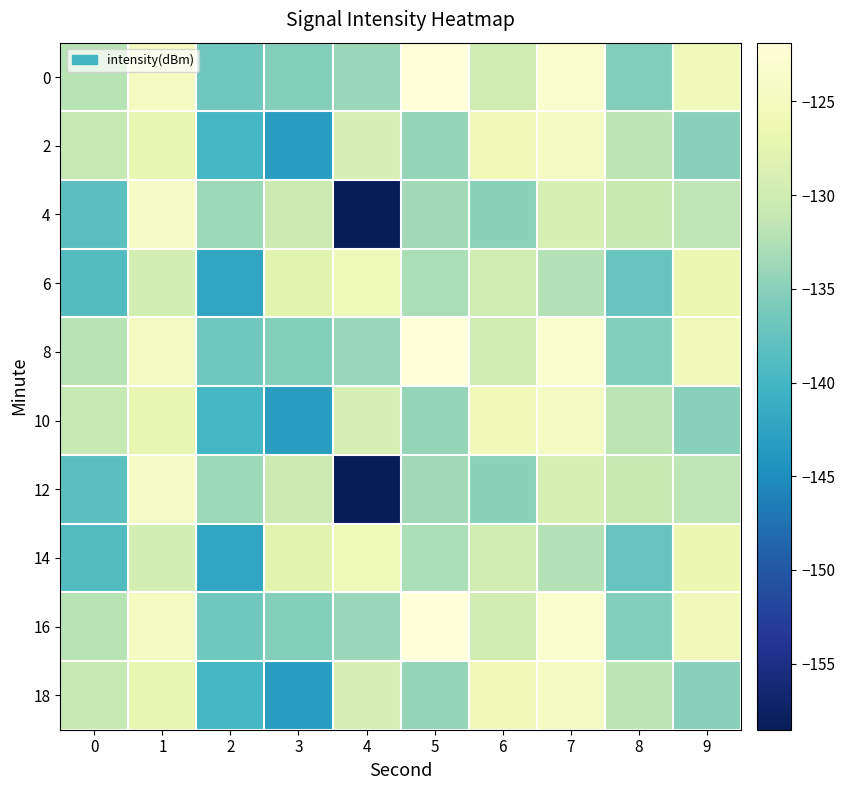

What is the spread (max minus min) of values at 3?

15.5